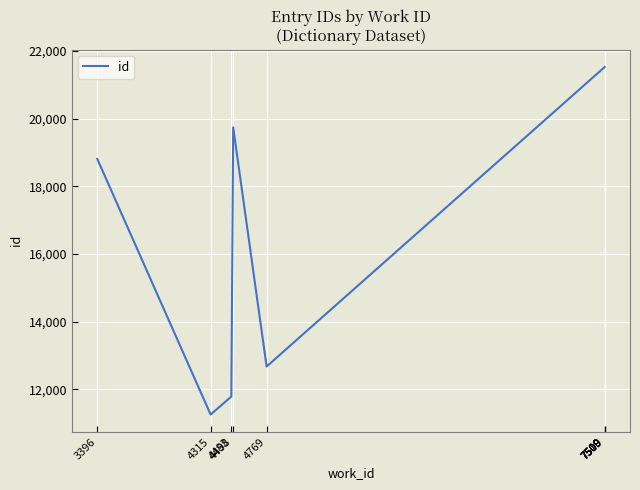

True or false: the data shows 21525 at 7509.

True